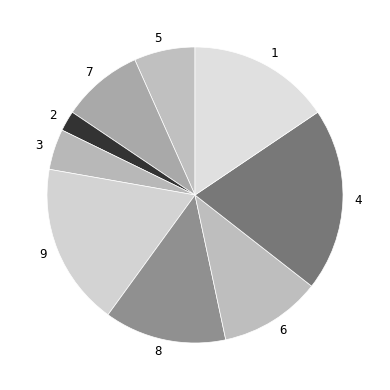

Which has a higher value, 6 or 8?

8